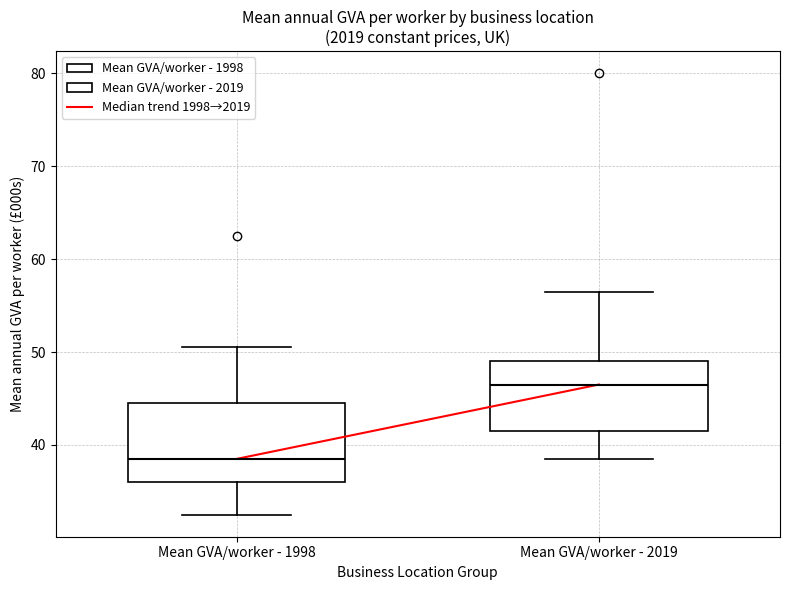

Where does the upper whisker of the box for Mean GVA/worker - 1998 end on the y-axis? The values are not printed on the chart, so give them approximately, as read against the axis.

51